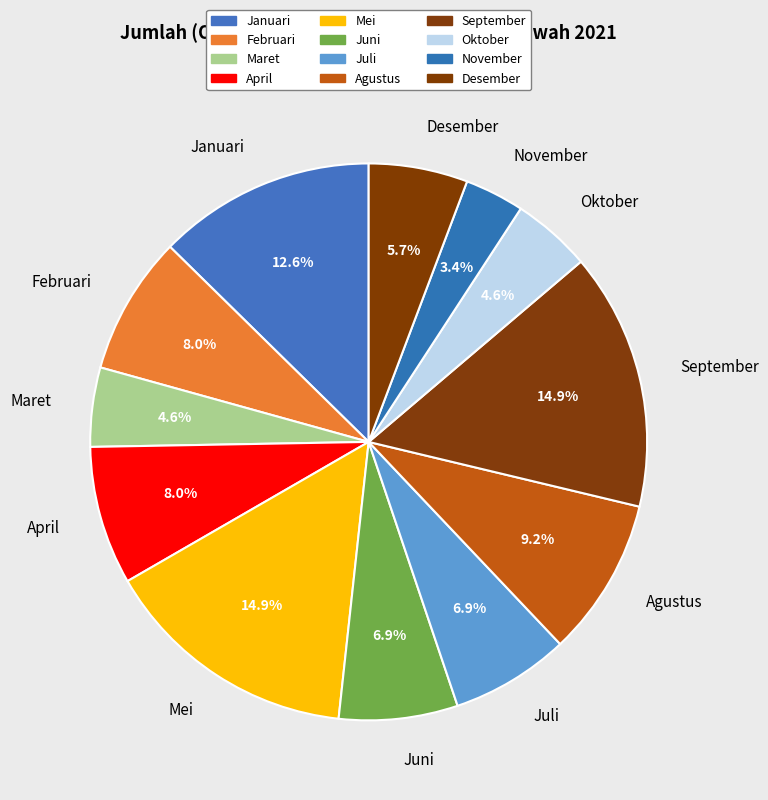

Count the number of slices in the pie.

12